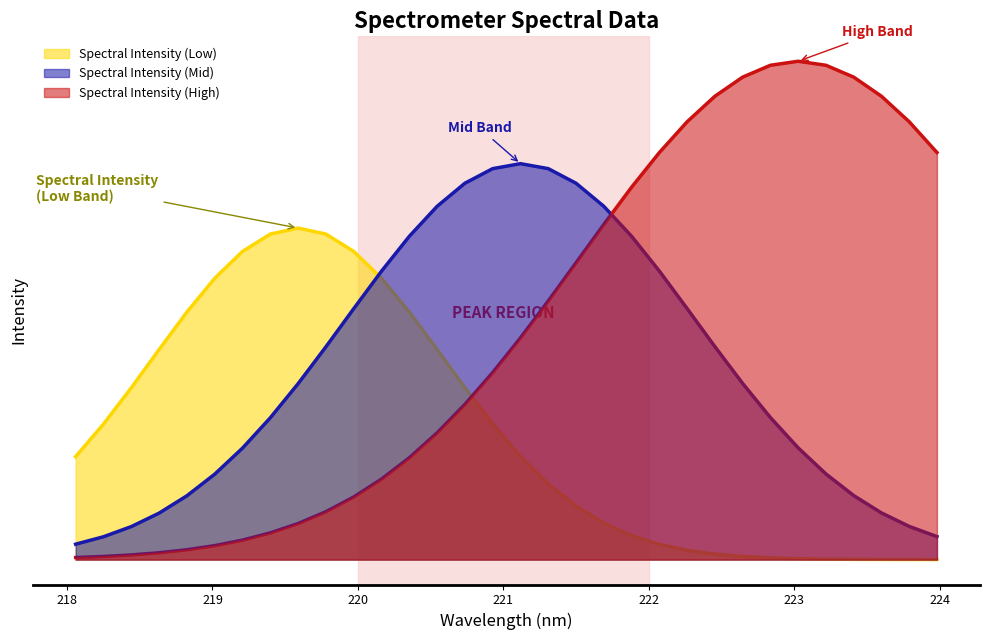

What is the value of the 13th point from the left?

2023.1